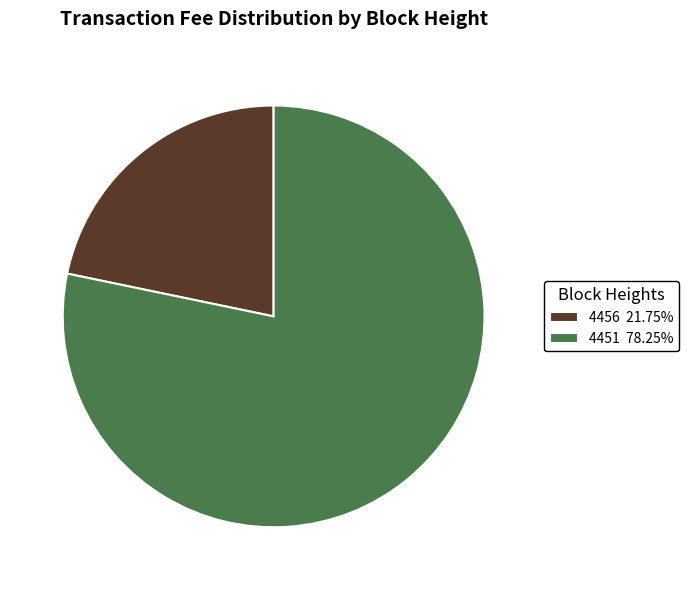

How many segments does this pie chart have?

2